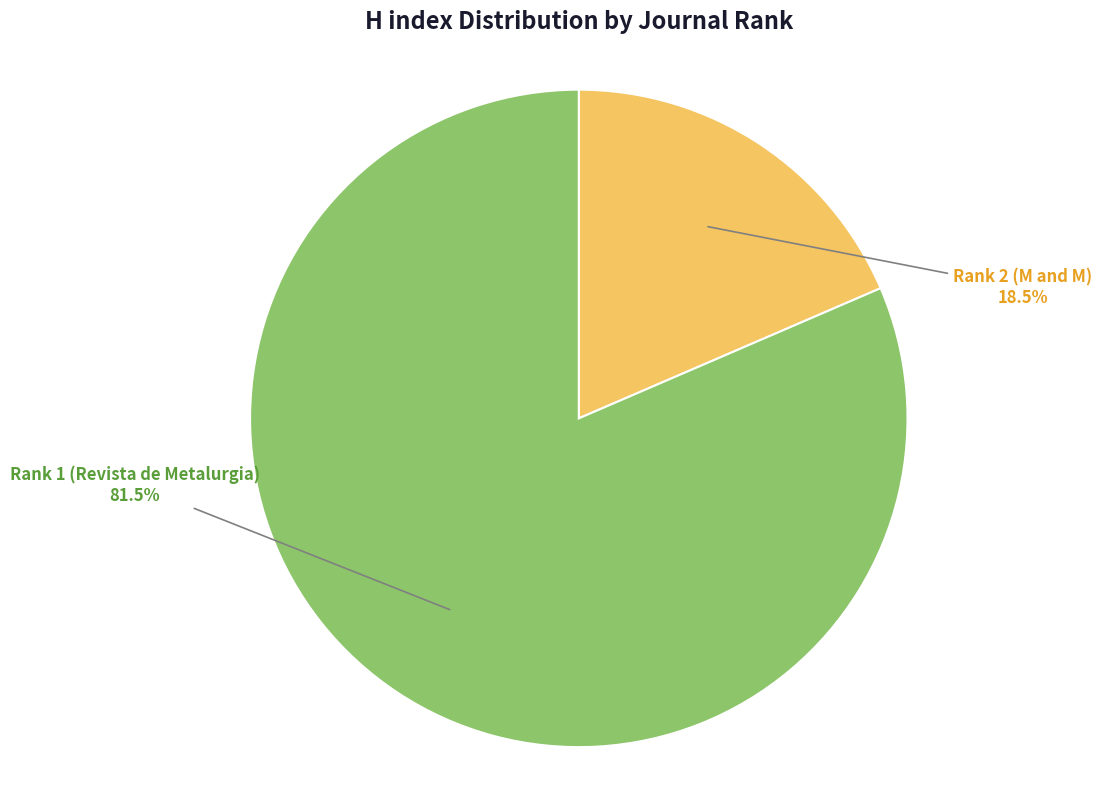

Is there any slice that represents more than half of the pie?

Yes